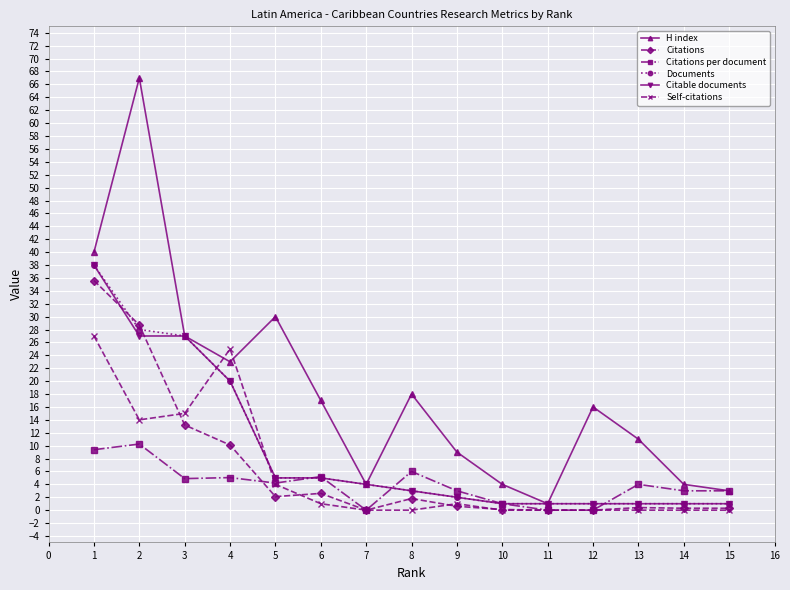

How many categories are shown in the chart?

15